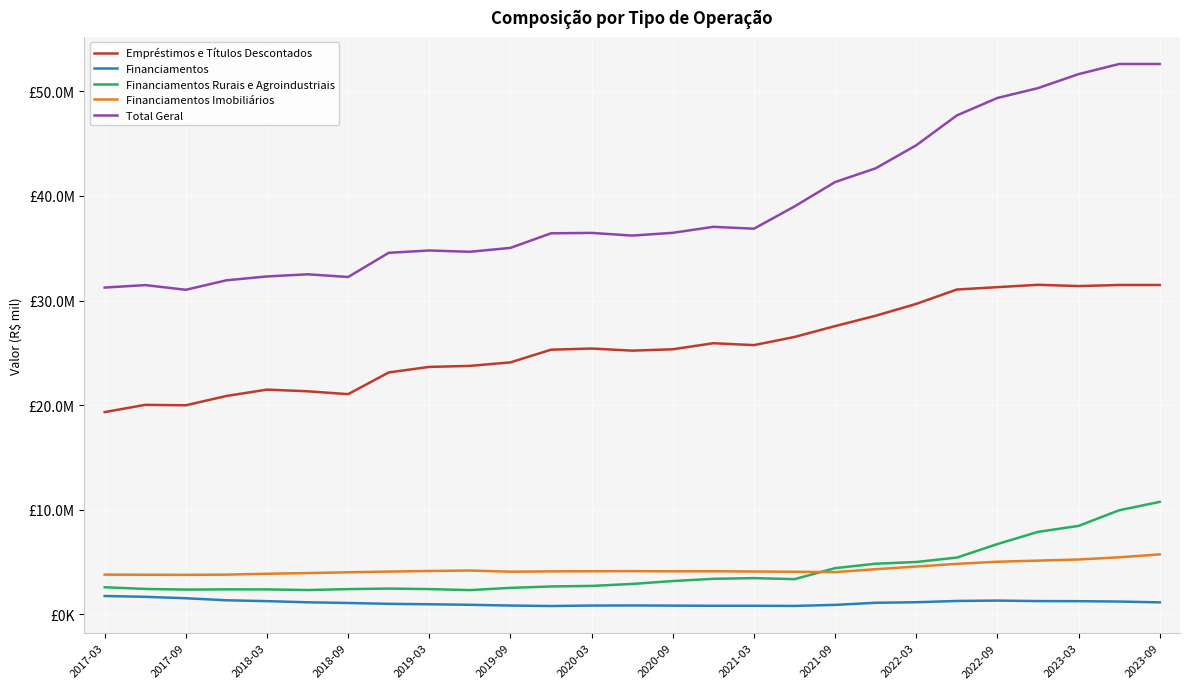

Is this an area chart (filled region under the line)?

No